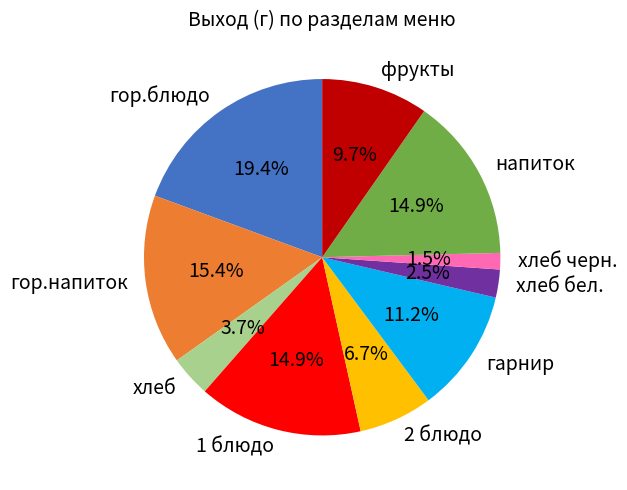

Is there a majority slice in this chart?

No